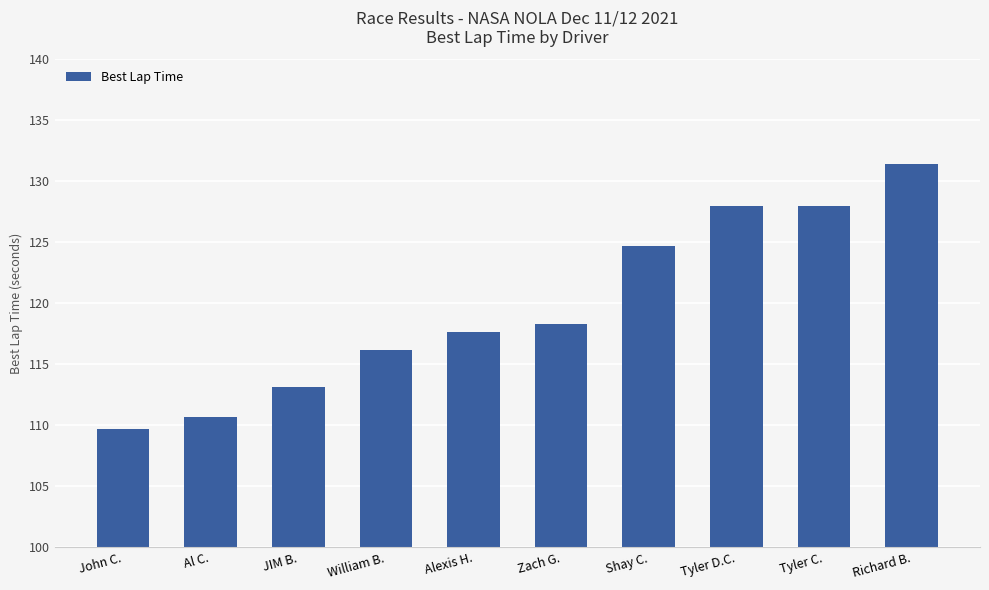

What is the value of the 7th bar from the left?

124.7